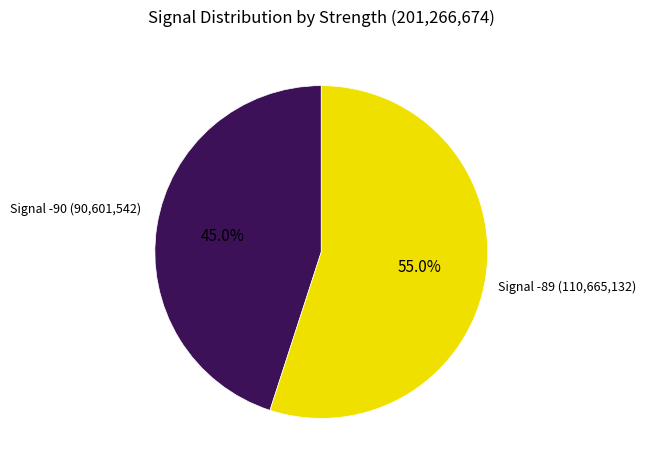

Does any single category account for the majority?

Yes